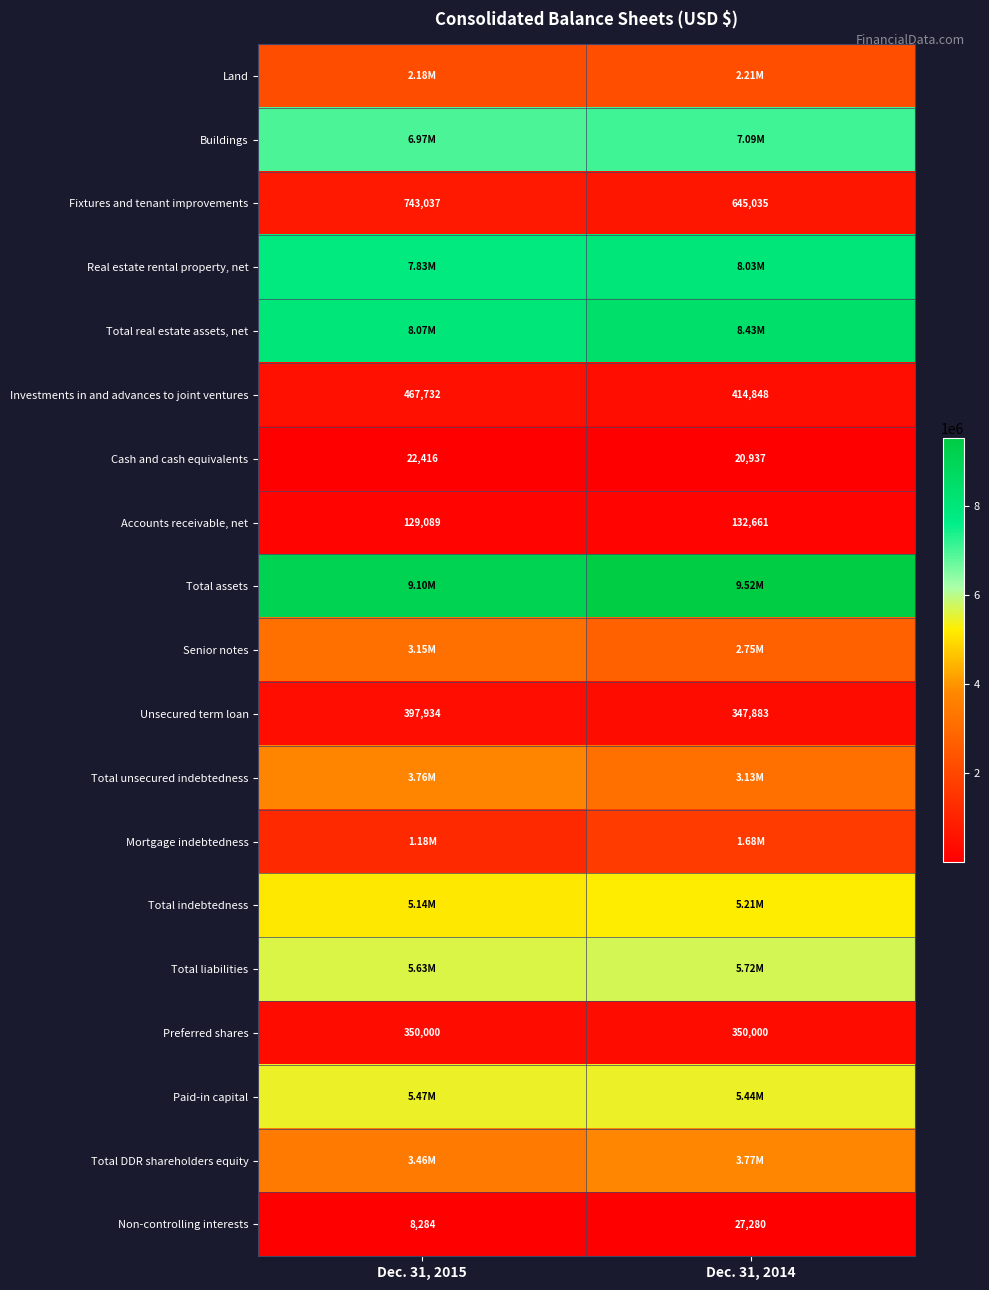

List the labels in order of Unsecured term loan value, largest first.

Dec. 31, 2015, Dec. 31, 2014